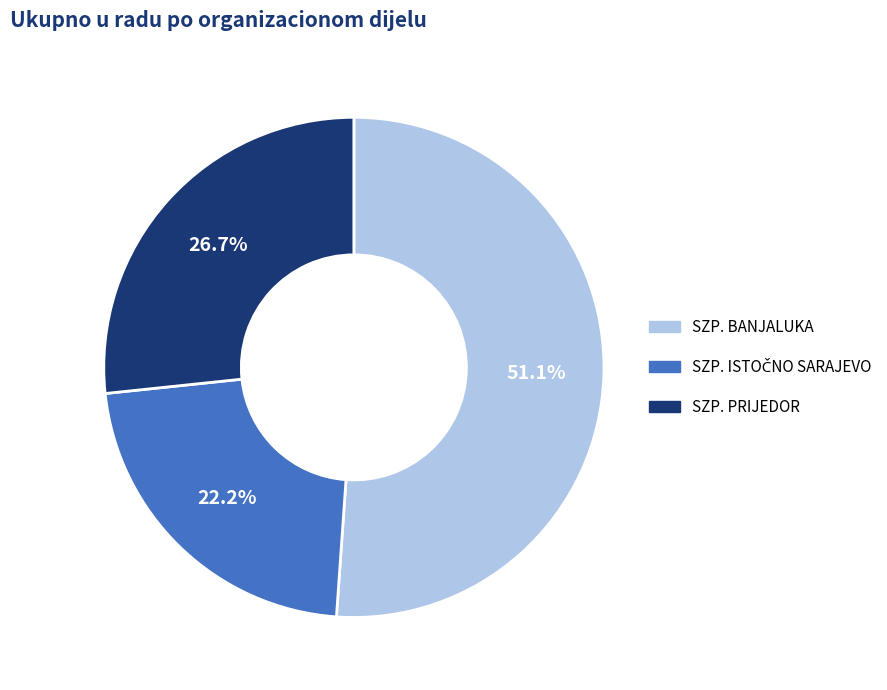

Is there any slice that represents more than half of the pie?

Yes